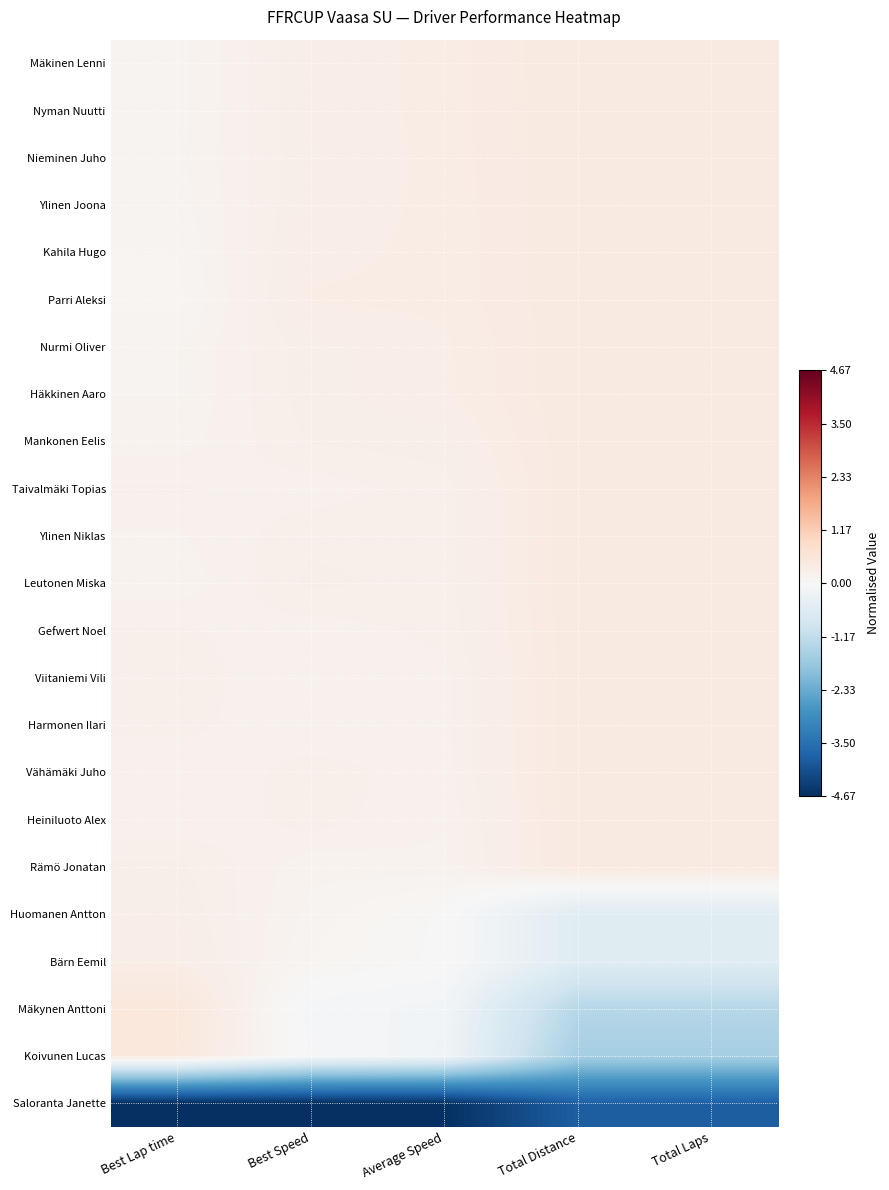

Which series changed the most between Best Lap time and Total Laps?

Koivunen Lucas